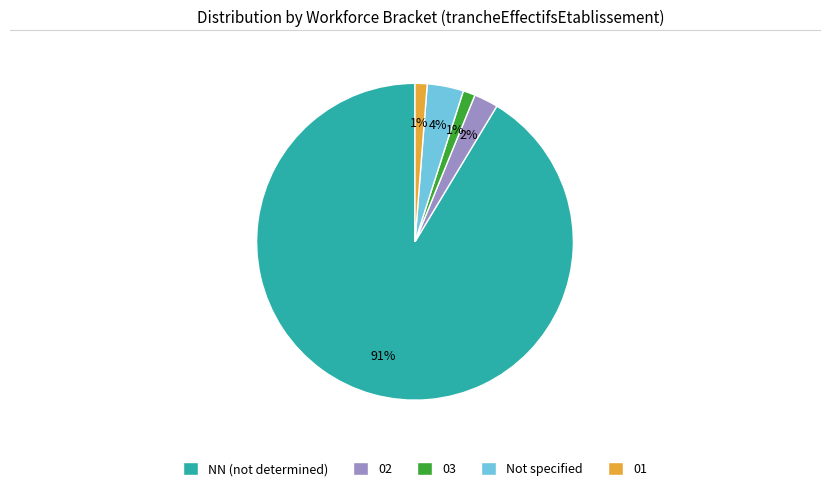

How many slices are in this pie chart?

5